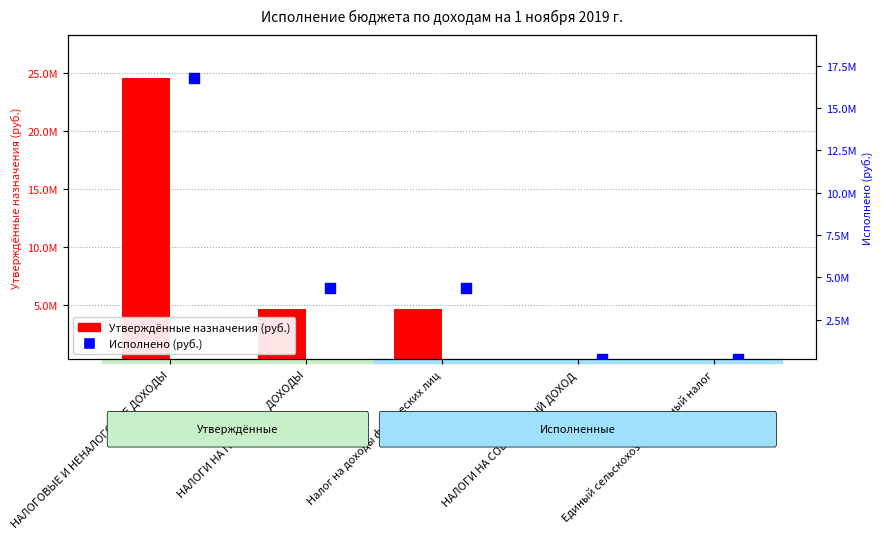

Which series reaches the maximum Y coordinate?

Утверждённые назначения